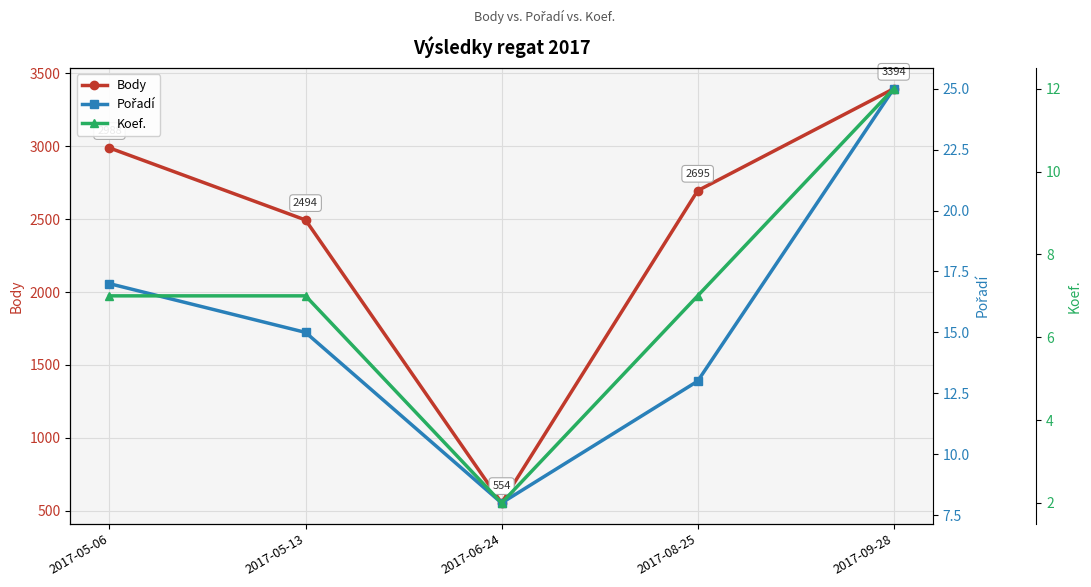

What is the difference between the maximum and minimum values in the Pořadí series?

17